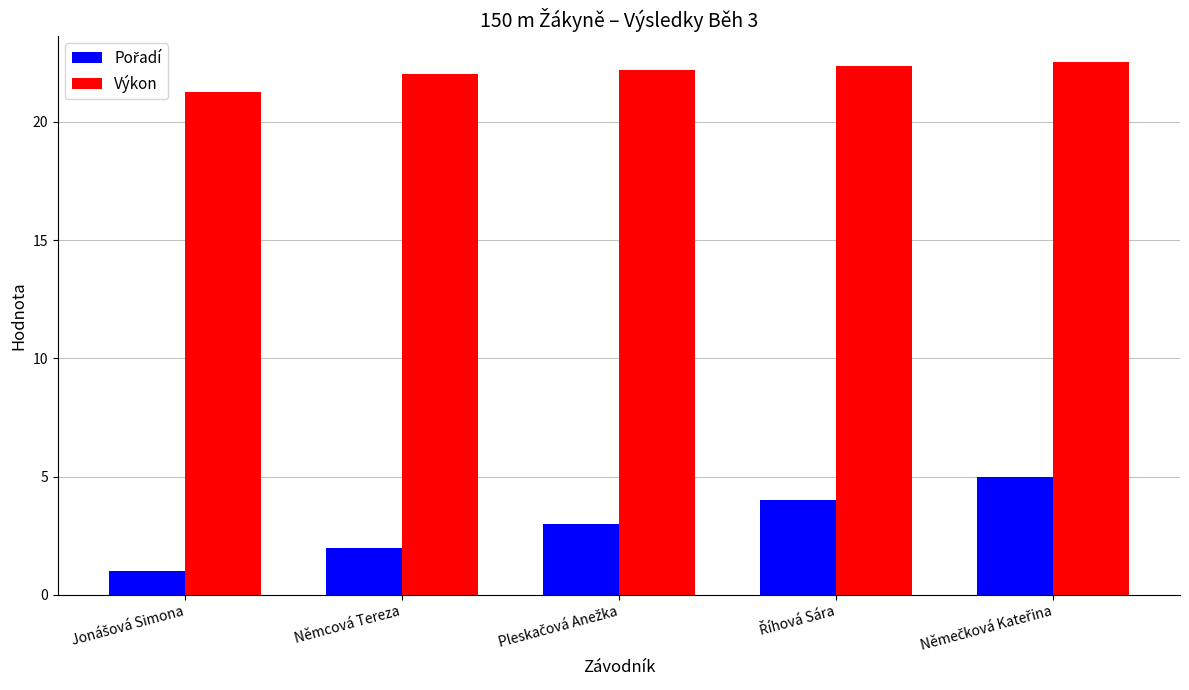

Which series has the largest total across all categories?

Výkon